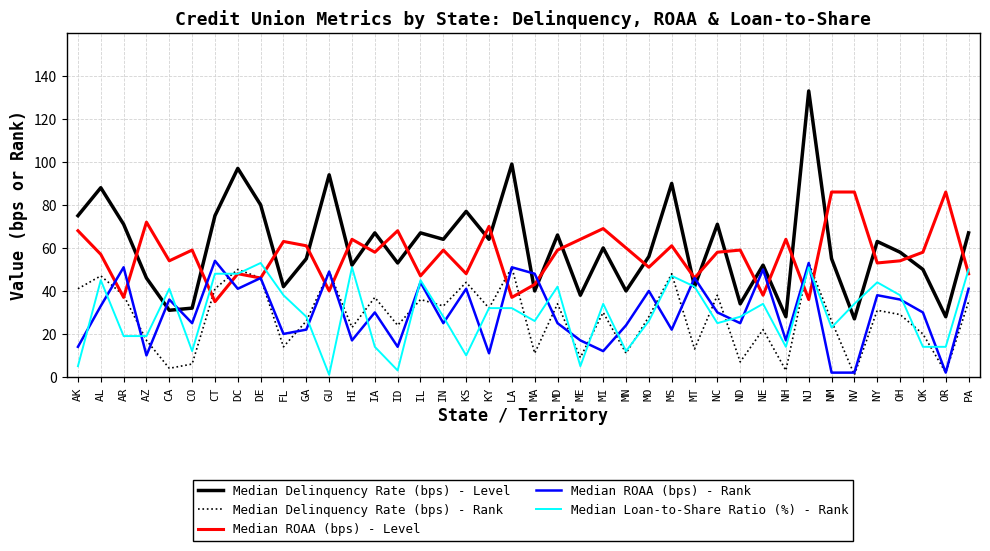

Which series has the largest range (max minus min)?

Median Delinquency Rate (bps) - Level